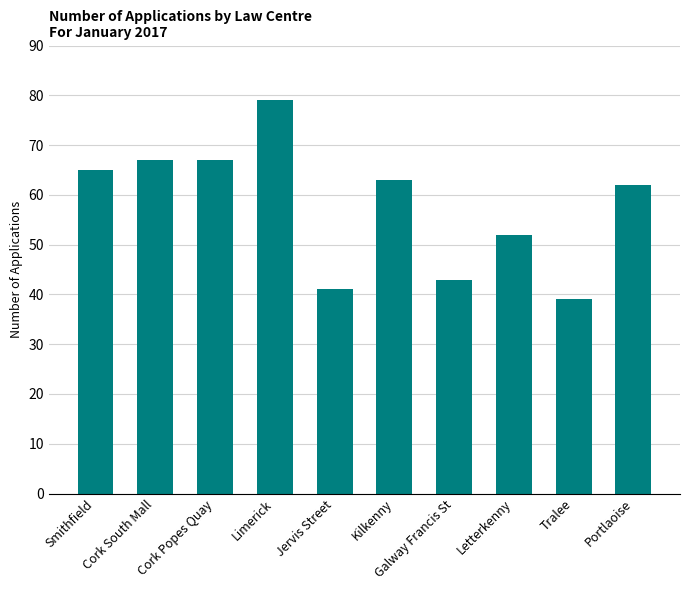

Reading right to left, list all the values displayed in this chart.

62	39	52	43	63	41	79	67	67	65